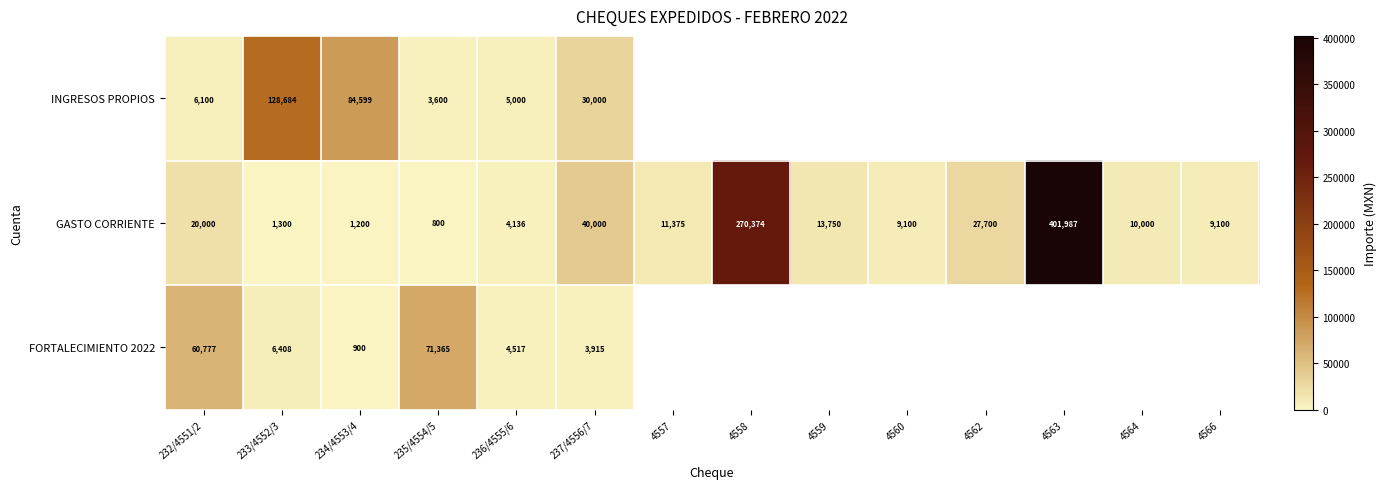

What is the difference between the maximum and second lowest values in the GASTO CORRIENTE series?

400787